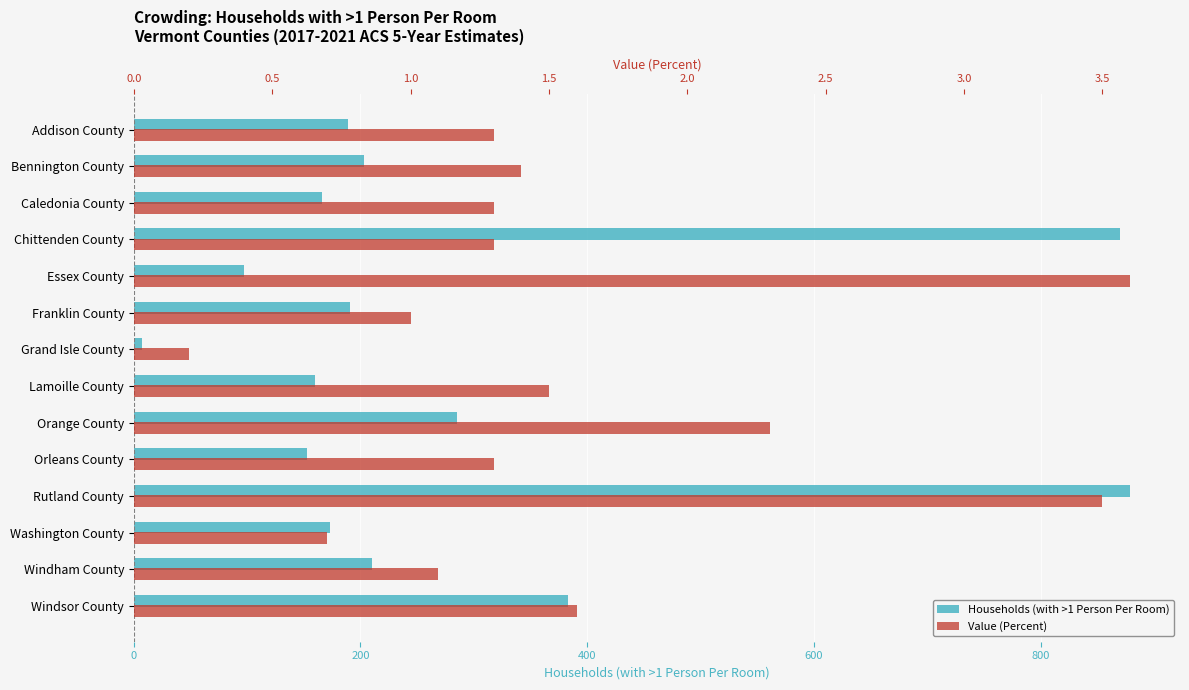

Which series has the largest total across all categories?

Households (with >1 Person Per Room)